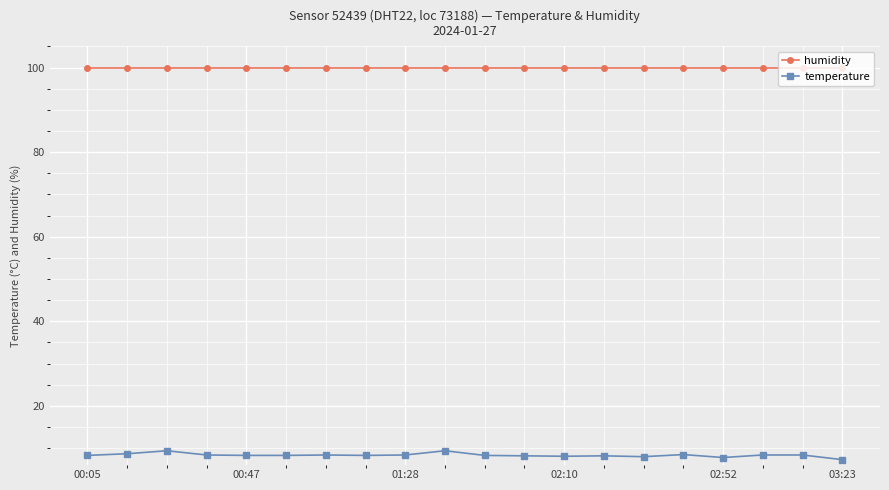

True or false: humidity and temperature cross at least once.

False